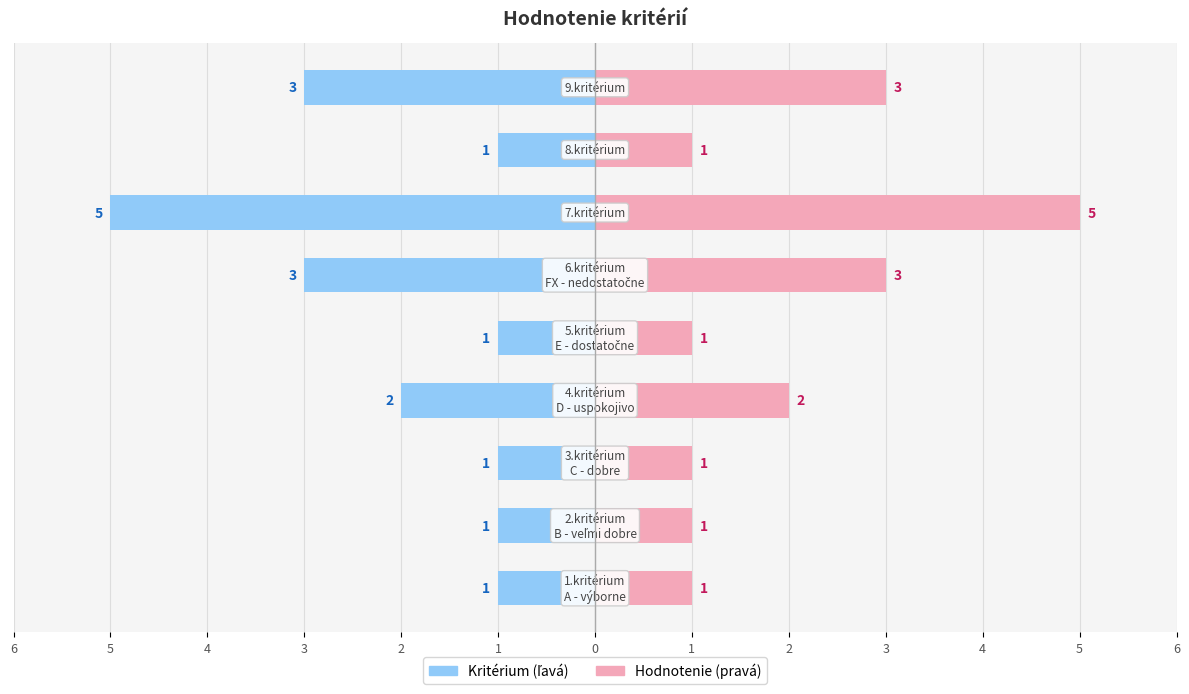

At how many categories does at least one series exceed 0?

9